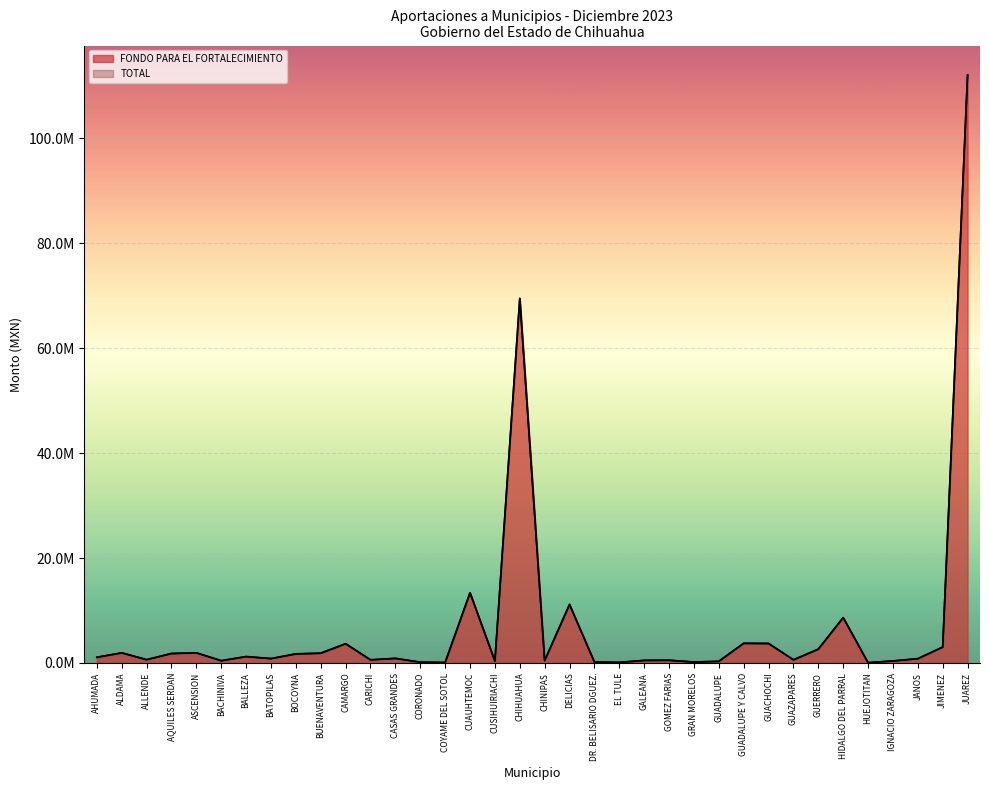

How many values in the FONDO PARA EL FORTALECIMIENTO series are below 875774?

18